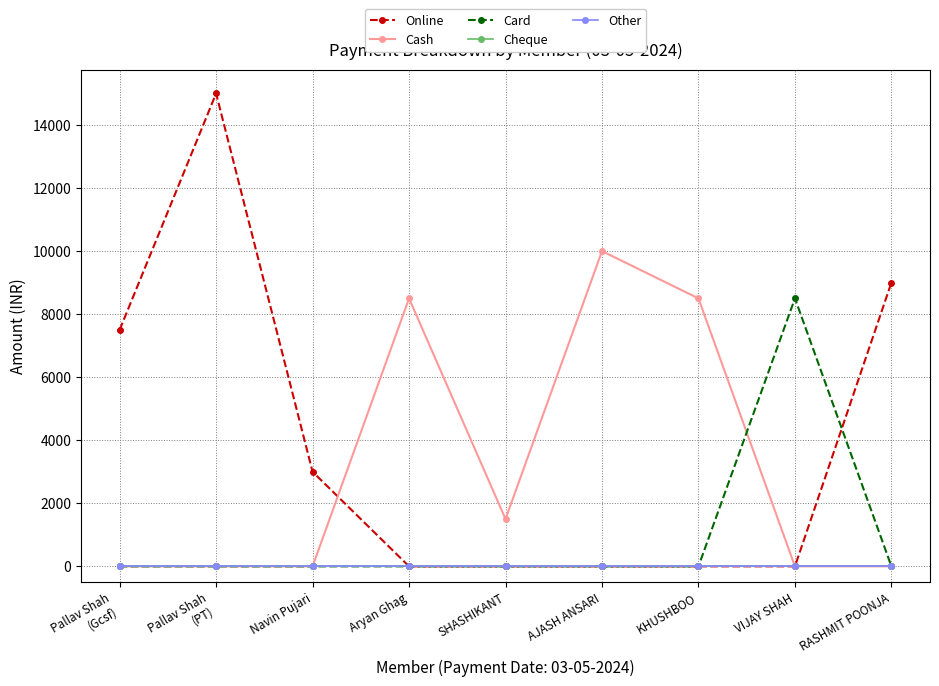

Reading right to left, extract all data points from this chart.

Online: RASHMIT POONJA=9000	VIJAY SHAH=0	KHUSHBOO=0	AJASH ANSARI=0	SHASHIKANT=0	Aryan Ghag=0	Navin Pujari=3000	Pallav Shah
(PT)=15000	Pallav Shah
(Gcsf)=7500
Cash: RASHMIT POONJA=0	VIJAY SHAH=0	KHUSHBOO=8500	AJASH ANSARI=10000	SHASHIKANT=1500	Aryan Ghag=8500	Navin Pujari=0	Pallav Shah
(PT)=0	Pallav Shah
(Gcsf)=0
Card: RASHMIT POONJA=0	VIJAY SHAH=8500	KHUSHBOO=0	AJASH ANSARI=0	SHASHIKANT=0	Aryan Ghag=0	Navin Pujari=0	Pallav Shah
(PT)=0	Pallav Shah
(Gcsf)=0
Cheque: RASHMIT POONJA=0	VIJAY SHAH=0	KHUSHBOO=0	AJASH ANSARI=0	SHASHIKANT=0	Aryan Ghag=0	Navin Pujari=0	Pallav Shah
(PT)=0	Pallav Shah
(Gcsf)=0
Other: RASHMIT POONJA=0	VIJAY SHAH=0	KHUSHBOO=0	AJASH ANSARI=0	SHASHIKANT=0	Aryan Ghag=0	Navin Pujari=0	Pallav Shah
(PT)=0	Pallav Shah
(Gcsf)=0